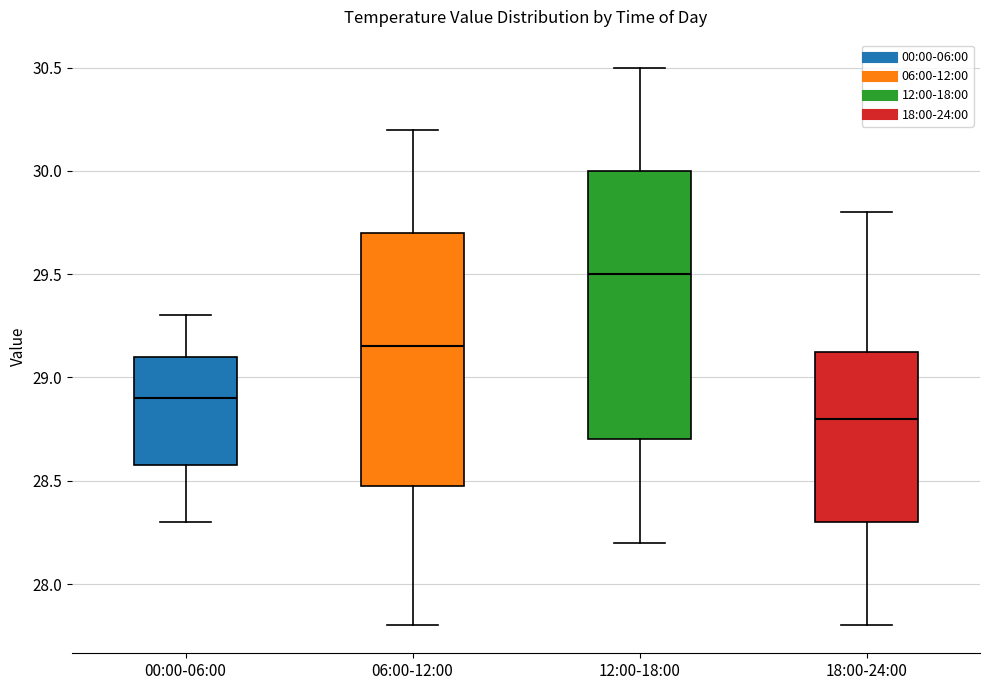

Reading left to right, transcribe this box plot: for each box, give where its median line is, the range the box spans, and where its two whiskers end, as read against the y-axis. The values are not printed on the chart, so give them approximately, as read against the axis.

00:00-06:00: median 28.90, box 28.60 to 29.10, whiskers 28.30 to 29.30
06:00-12:00: median 29.15, box 28.50 to 29.70, whiskers 27.80 to 30.20
12:00-18:00: median 29.50, box 28.70 to 30.00, whiskers 28.20 to 30.50
18:00-24:00: median 28.80, box 28.30 to 29.15, whiskers 27.80 to 29.80